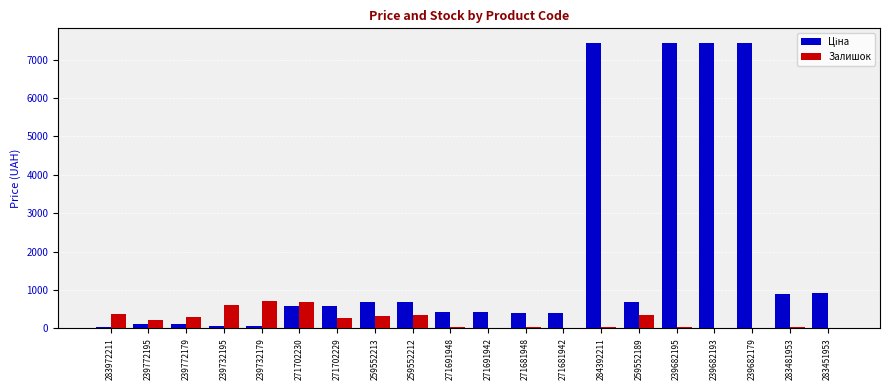

The Залишок series shows 606.0 at 239732195. True or false?

True